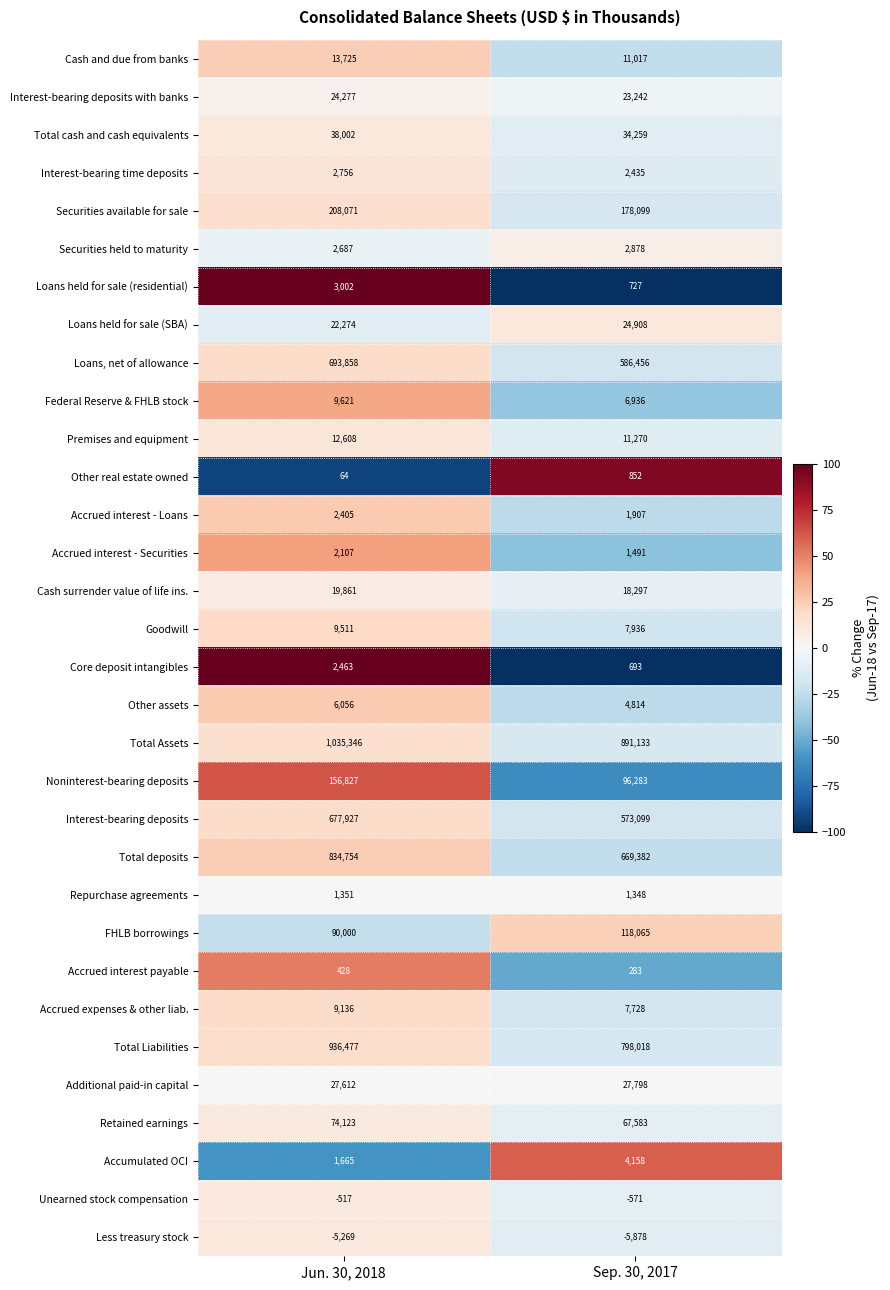

What value does the Total Liabilities series have at Sep. 30, 2017?

798018